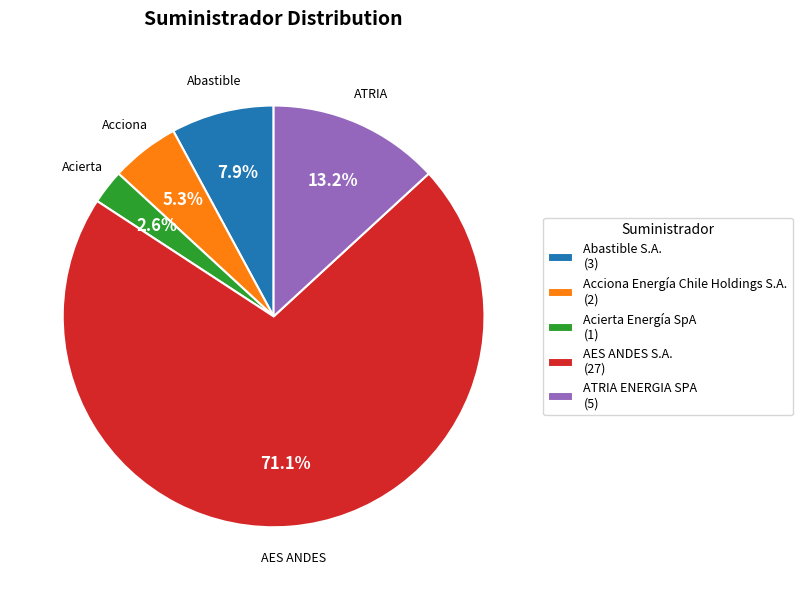

What percentage is the Abastible S.A. slice, to the nearest percent?

8%